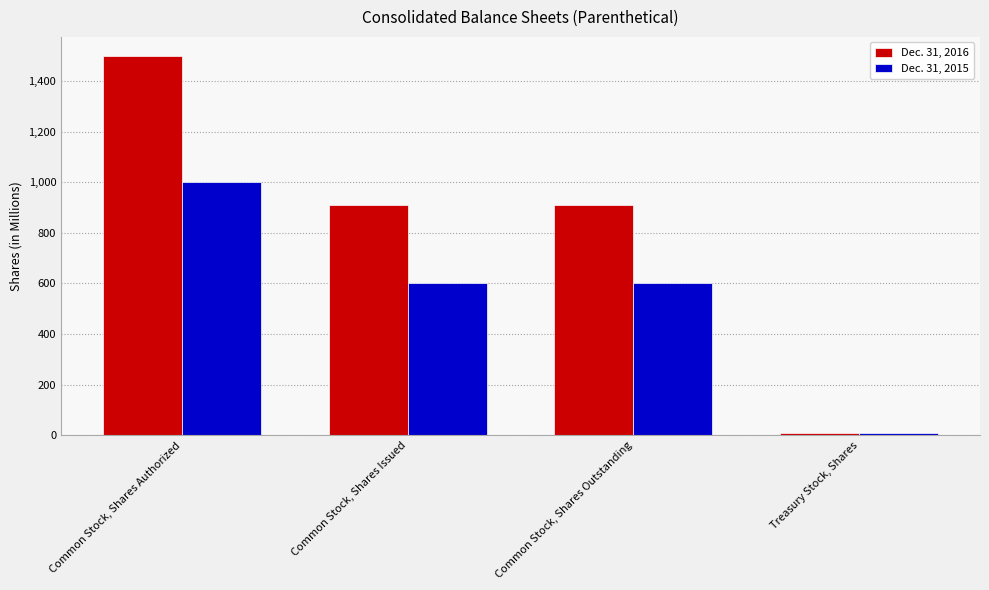

What is the greatest value displayed?

1500.0